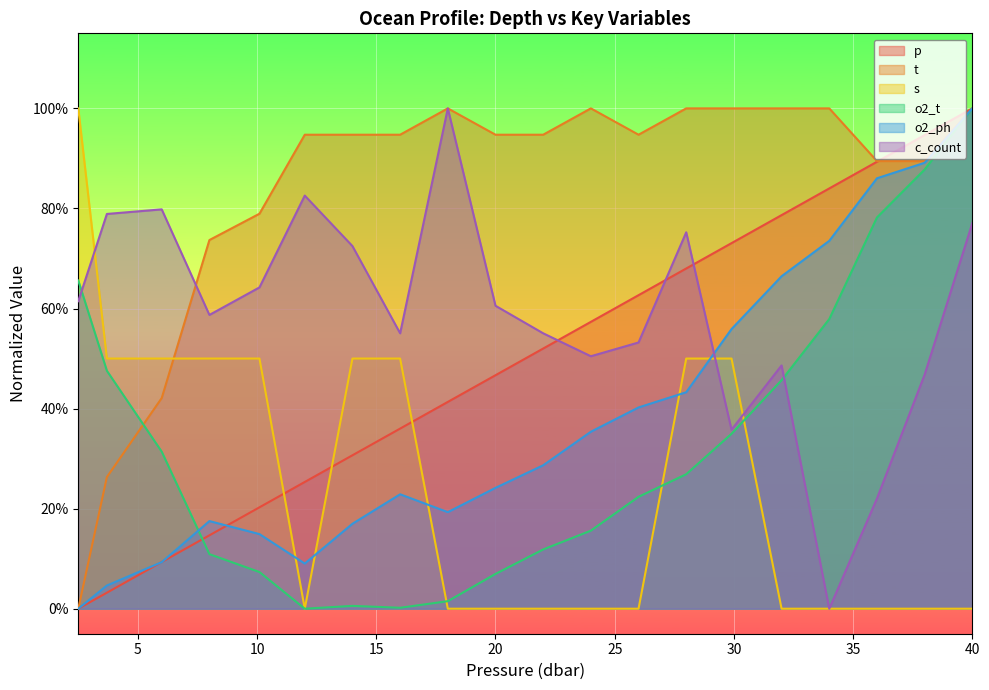

Between which two adjacent categories do s and c_count first intersect?

2.5 and 3.7